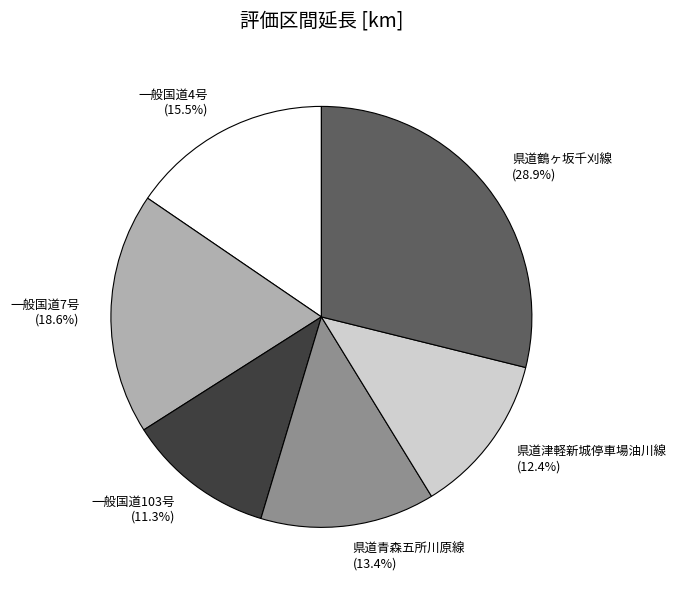

What is the total percentage of 県道鶴ヶ坂千刈線 and 県道青森五所川原線?

42.3%